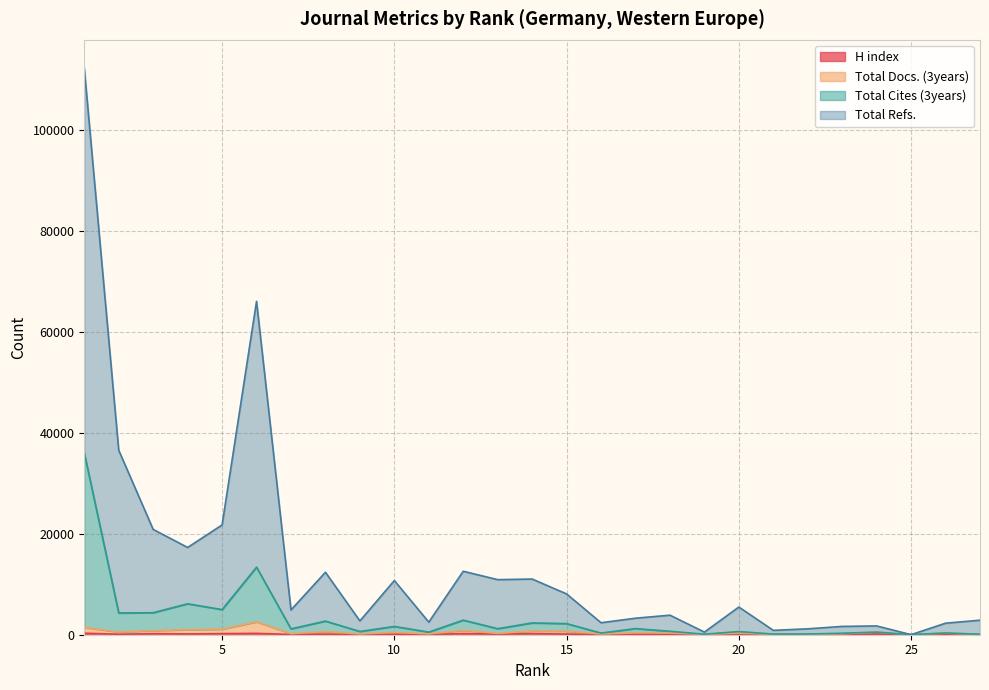

What are all the series names shown in the legend?

H index, Total Docs. (3years), Total Cites (3years), Total Refs.